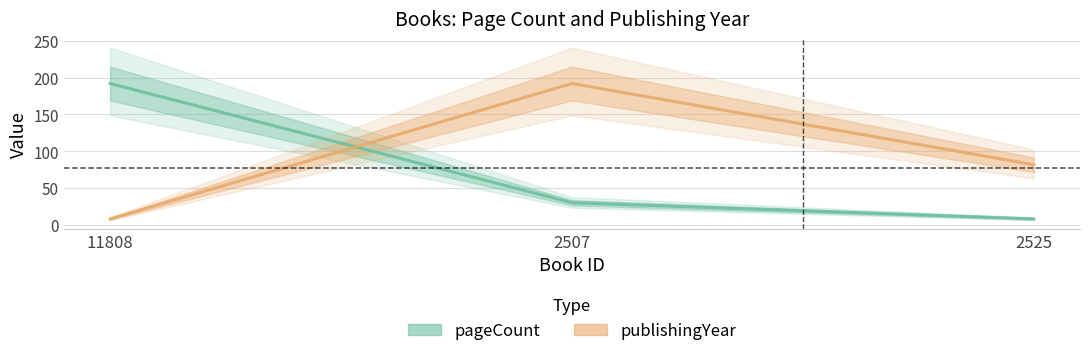

At which category is the sum across all series the highest?

2507